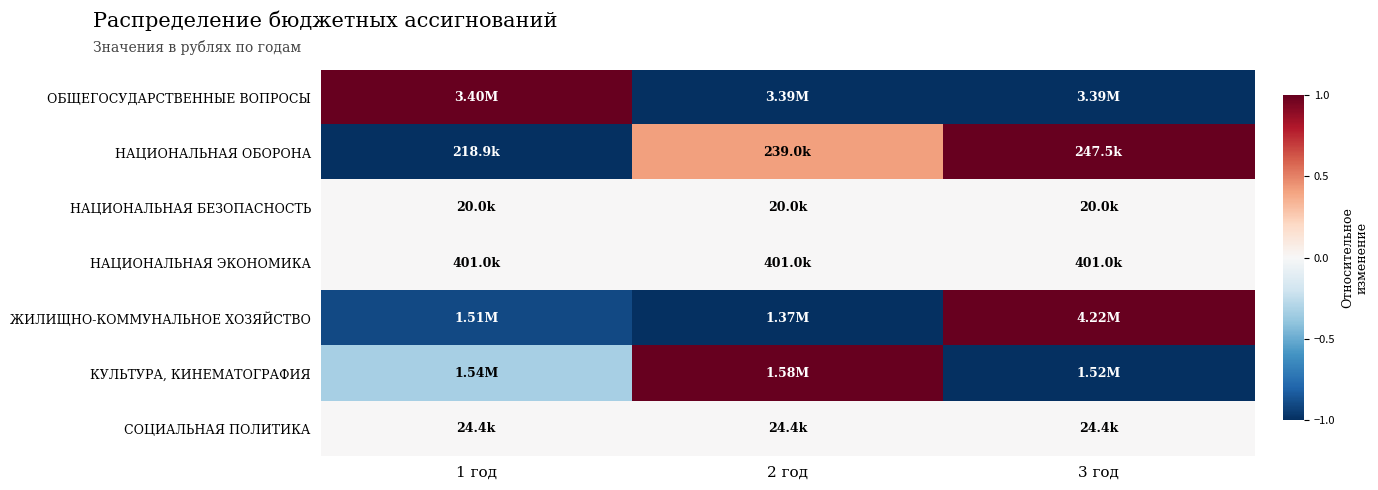

Reading left to right, transcribe all the data shown in this chart.

ОБЩЕГОСУДАРСТВЕННЫЕ ВОПРОСЫ: 1 год=1.0	2 год=-1.0	3 год=-1.0
НАЦИОНАЛЬНАЯ ОБОРОНА: 1 год=-1.0	2 год=0.4	3 год=1.0
НАЦИОНАЛЬНАЯ БЕЗОПАСНОСТЬ: 1 год=0.0	2 год=0.0	3 год=0.0
НАЦИОНАЛЬНАЯ ЭКОНОМИКА: 1 год=0.0	2 год=0.0	3 год=0.0
ЖИЛИЩНО-КОММУНАЛЬНОЕ ХОЗЯЙСТВО: 1 год=-0.9	2 год=-1.0	3 год=1.0
КУЛЬТУРА, КИНЕМАТОГРАФИЯ: 1 год=-0.3	2 год=1.0	3 год=-1.0
СОЦИАЛЬНАЯ ПОЛИТИКА: 1 год=0.0	2 год=0.0	3 год=0.0